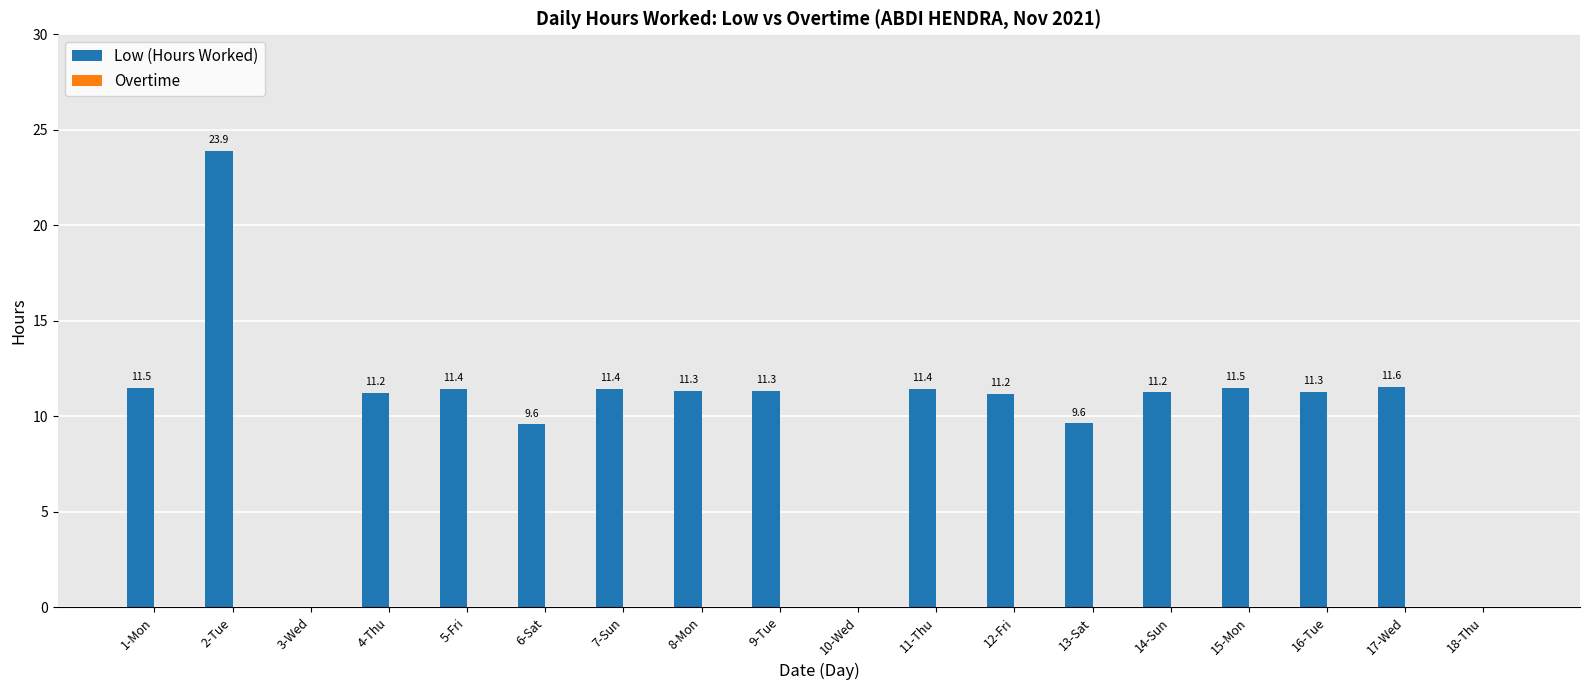

How many categories are shown in the chart?

18